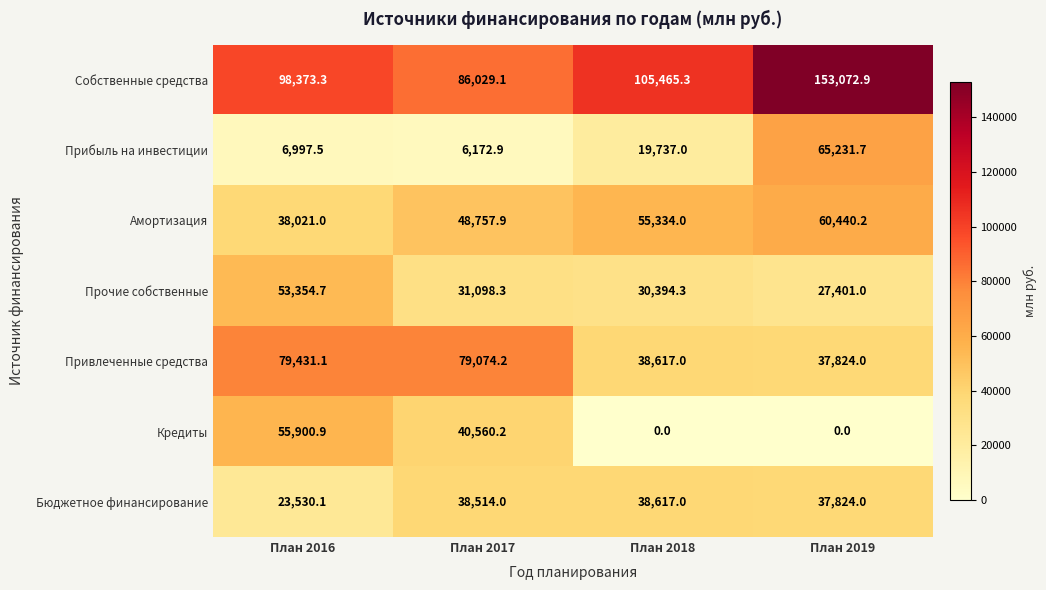

Reading left to right, transcribe all the data shown in this chart.

Собственные средства: План 2016=98373.3	План 2017=86029.1	План 2018=105465.3	План 2019=153072.9
Прибыль на инвестиции: План 2016=6997.5	План 2017=6172.9	План 2018=19737.0	План 2019=65231.7
Амортизация: План 2016=38021.0	План 2017=48757.9	План 2018=55334.0	План 2019=60440.2
Прочие собственные: План 2016=53354.7	План 2017=31098.3	План 2018=30394.3	План 2019=27401.0
Привлеченные средства: План 2016=79431.1	План 2017=79074.2	План 2018=38617.0	План 2019=37824.0
Кредиты: План 2016=55900.9	План 2017=40560.2	План 2018=0.0	План 2019=0.0
Бюджетное финансирование: План 2016=23530.1	План 2017=38514.0	План 2018=38617.0	План 2019=37824.0